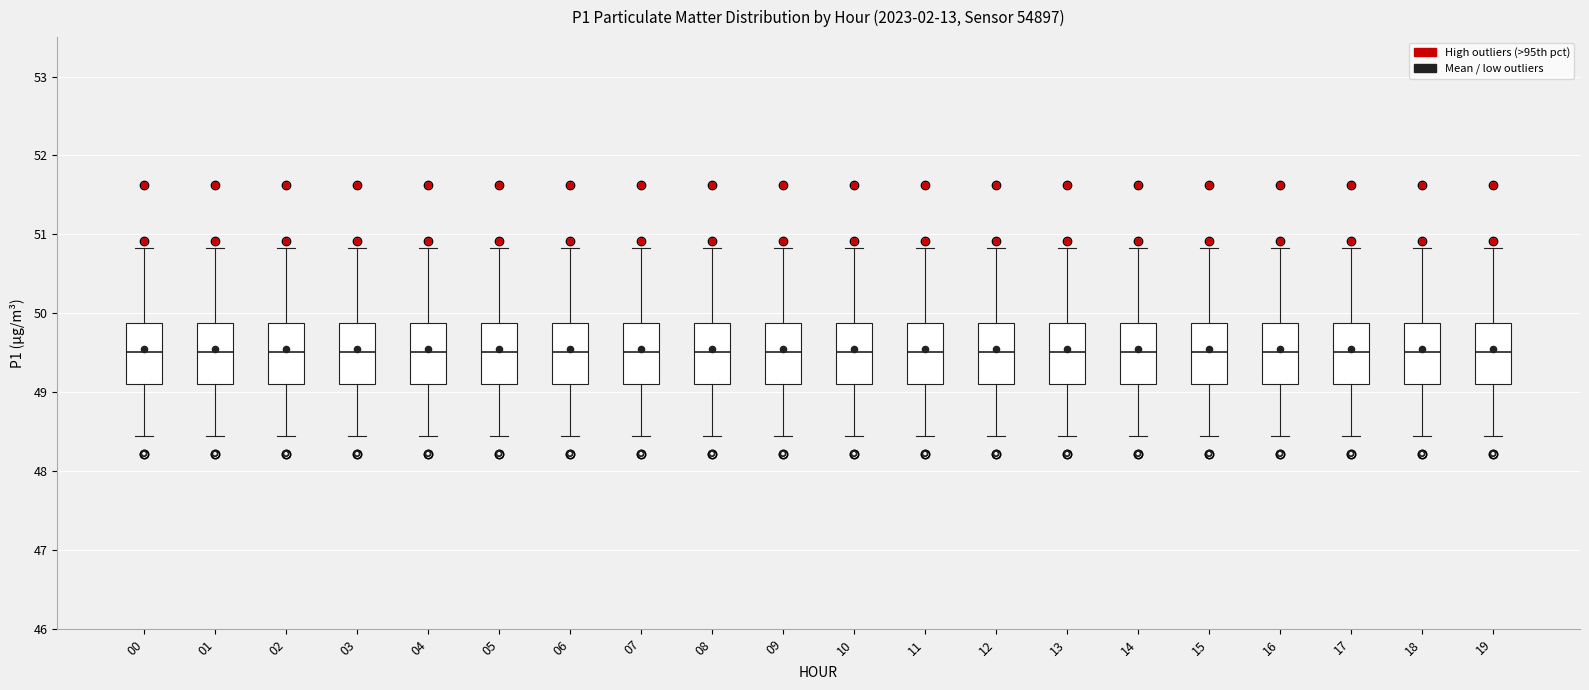

Reading left to right, read every box against the y-axis: the position of its median line, the range the box covers, and the ends of its whiskers. The values are not printed on the chart, so give them approximately, as read against the axis.

00: median 49.5, box 49.1 to 49.9, whiskers 48.5 to 50.8
01: median 49.5, box 49.1 to 49.9, whiskers 48.5 to 50.8
02: median 49.5, box 49.1 to 49.9, whiskers 48.5 to 50.8
03: median 49.5, box 49.1 to 49.9, whiskers 48.5 to 50.8
04: median 49.5, box 49.1 to 49.9, whiskers 48.5 to 50.8
05: median 49.5, box 49.1 to 49.9, whiskers 48.5 to 50.8
06: median 49.5, box 49.1 to 49.9, whiskers 48.5 to 50.8
07: median 49.5, box 49.1 to 49.9, whiskers 48.5 to 50.8
08: median 49.5, box 49.1 to 49.9, whiskers 48.5 to 50.8
09: median 49.5, box 49.1 to 49.9, whiskers 48.5 to 50.8
10: median 49.5, box 49.1 to 49.9, whiskers 48.5 to 50.8
11: median 49.5, box 49.1 to 49.9, whiskers 48.5 to 50.8
12: median 49.5, box 49.1 to 49.9, whiskers 48.5 to 50.8
13: median 49.5, box 49.1 to 49.9, whiskers 48.5 to 50.8
14: median 49.5, box 49.1 to 49.9, whiskers 48.5 to 50.8
15: median 49.5, box 49.1 to 49.9, whiskers 48.5 to 50.8
16: median 49.5, box 49.1 to 49.9, whiskers 48.5 to 50.8
17: median 49.5, box 49.1 to 49.9, whiskers 48.5 to 50.8
18: median 49.5, box 49.1 to 49.9, whiskers 48.5 to 50.8
19: median 49.5, box 49.1 to 49.9, whiskers 48.5 to 50.8